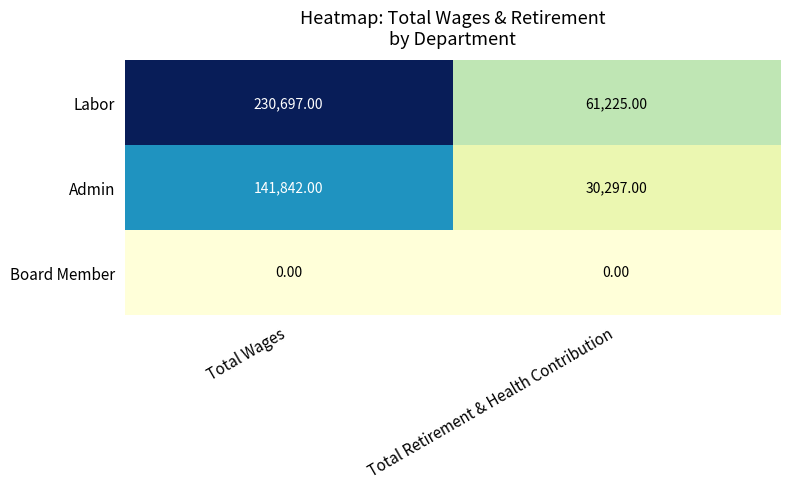

What is the spread (max minus min) of values at Total Retirement & Health Contribution?

61225